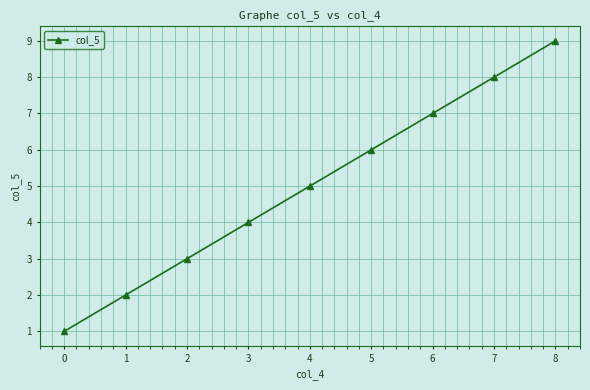

How many lines are shown in the chart?

1